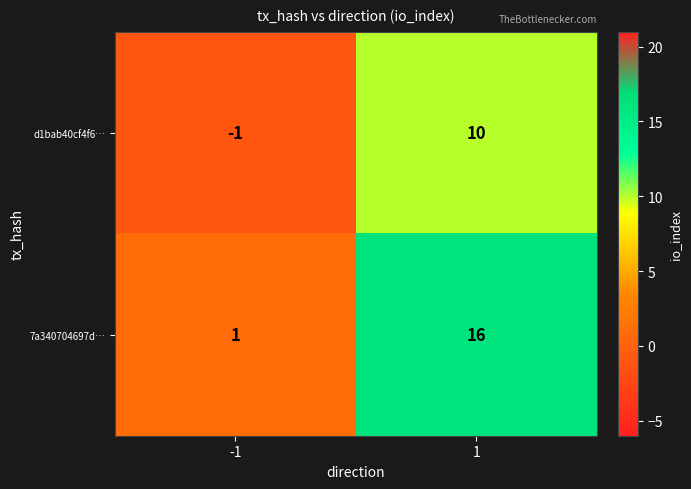

Reading right to left, extract all data points from this chart.

d1bab40cf4f6…: 1=10	-1=-1
7a340704697d…: 1=16	-1=1